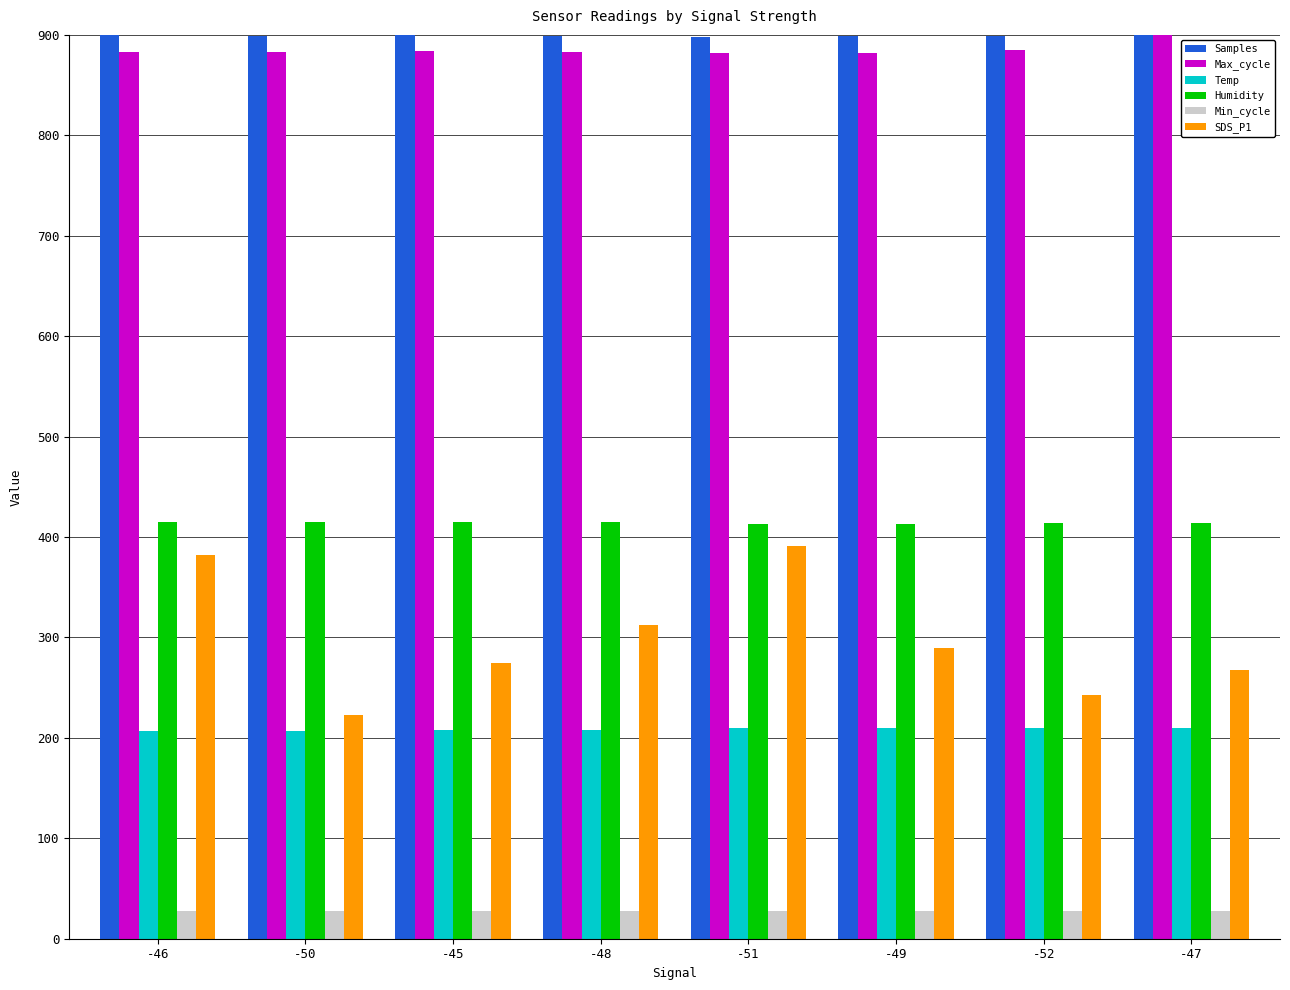

Is it true that Temp equals 319.4 at -50?

False